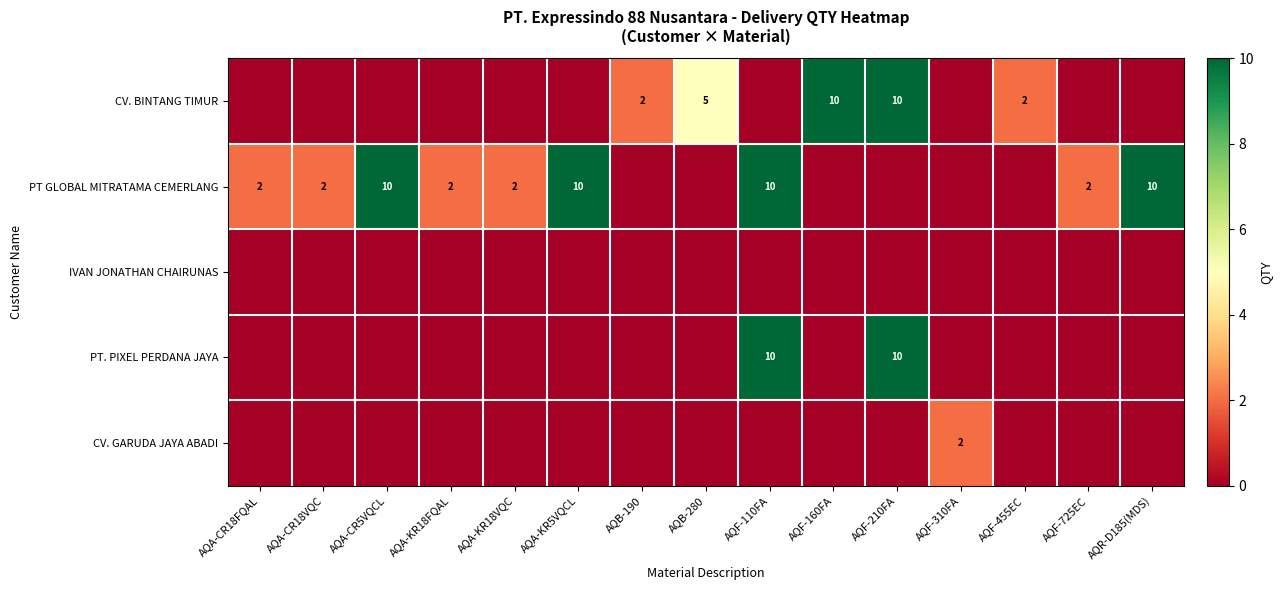

Is it true that PT GLOBAL MITRATAMA CEMERLANG equals 2 at AQA-CR18VQC?

True